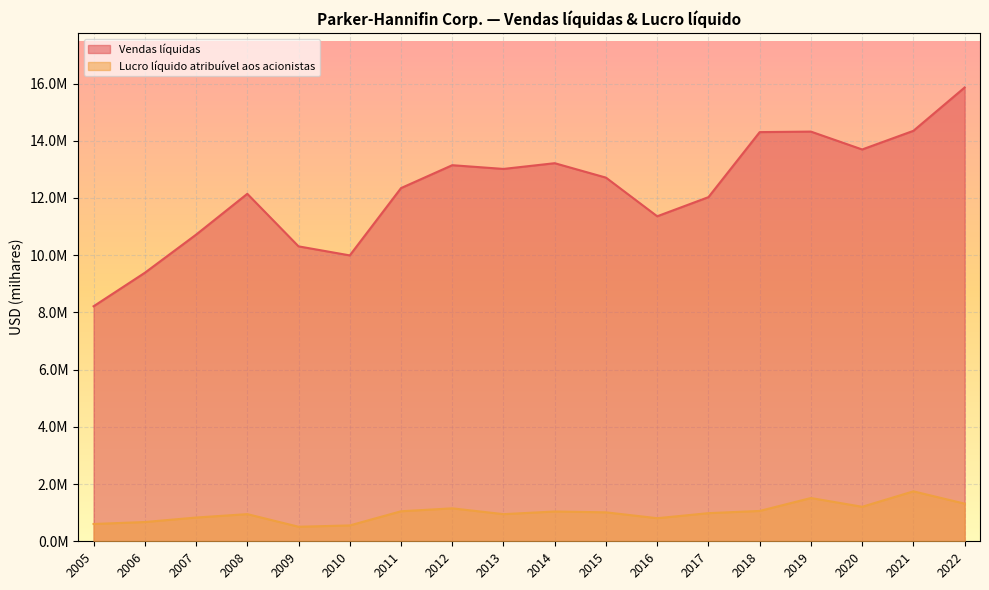

What is the value of the Vendas líquidas point at the 2nd from the left?

9385888